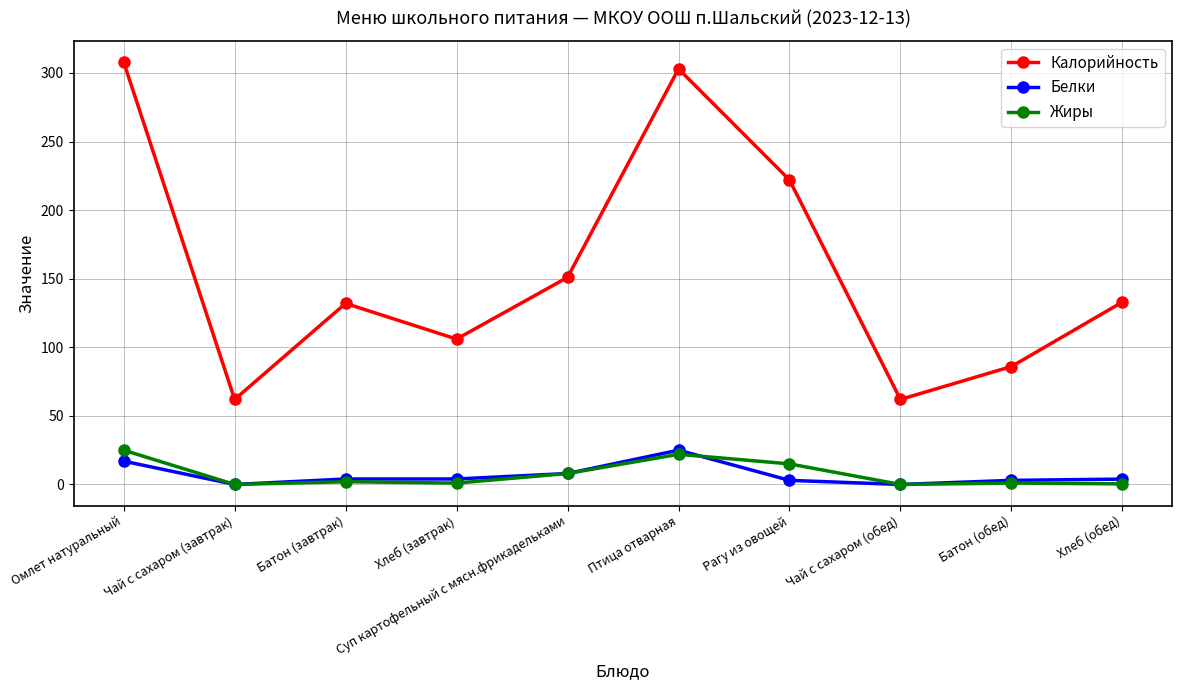

True or false: Белки and Калорийность cross at least once.

False